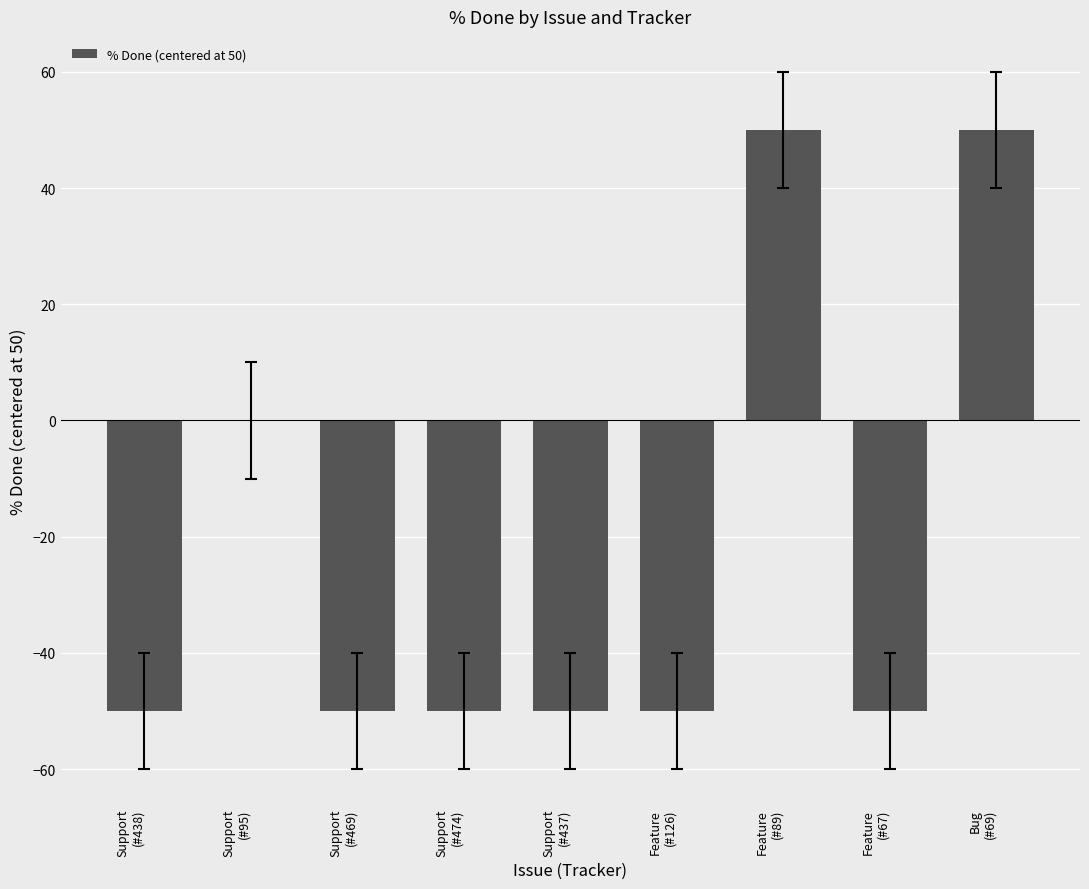

Reading left to right, transcribe all the data shown in this chart.

-50	0	-50	-50	-50	-50	50	-50	50